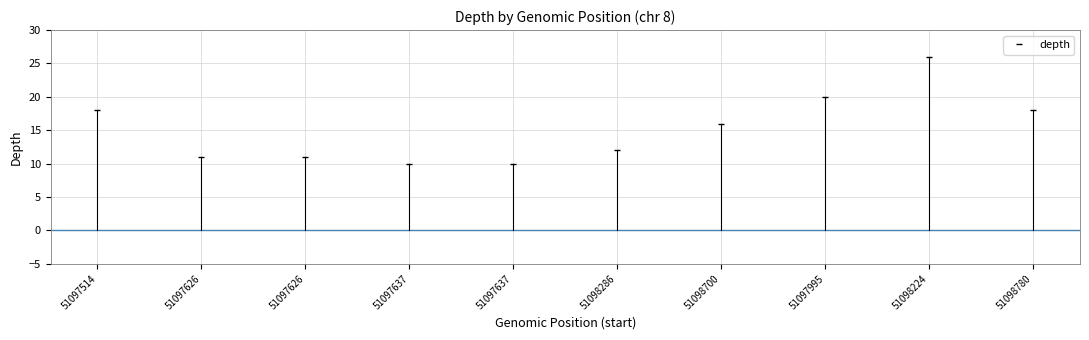

Count the number of data series in this chart.

1